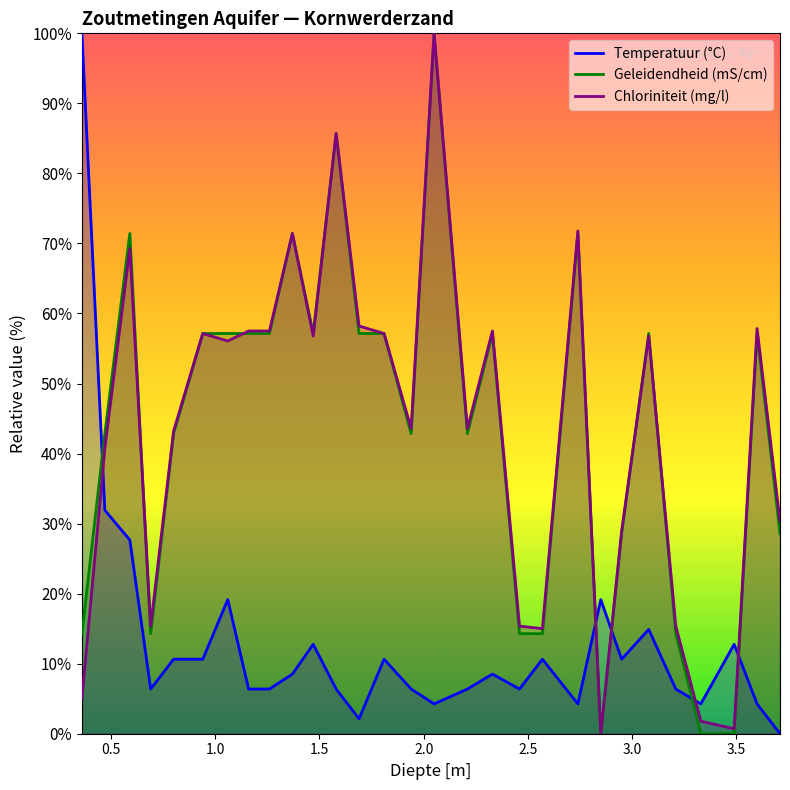

True or false: Geleidendheid (mS/cm) and Temperatuur (°C) cross at least once.

True